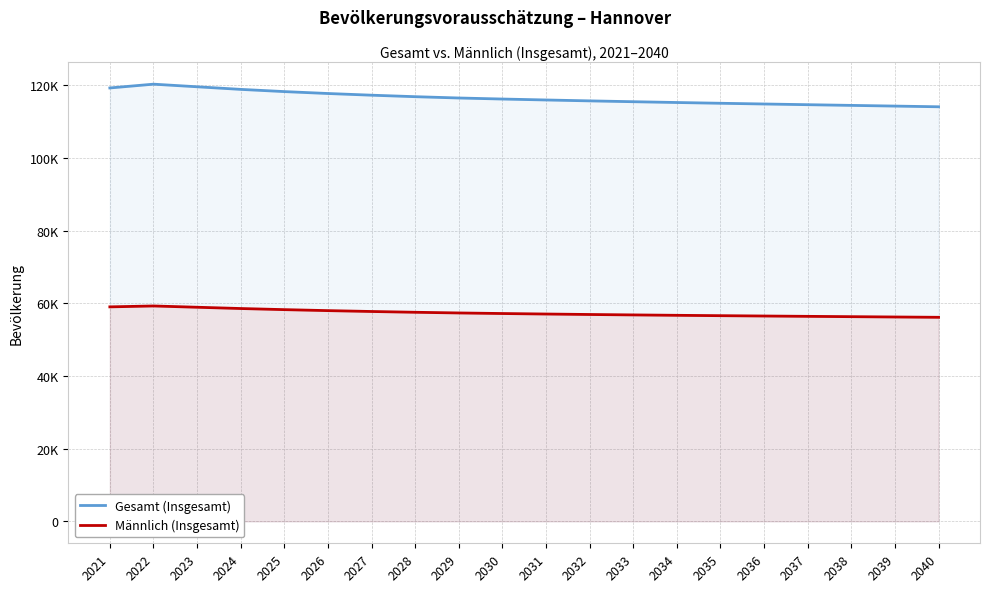

At 2037, list the series in order from smallest to largest.

Männlich (Insgesamt), Gesamt (Insgesamt)